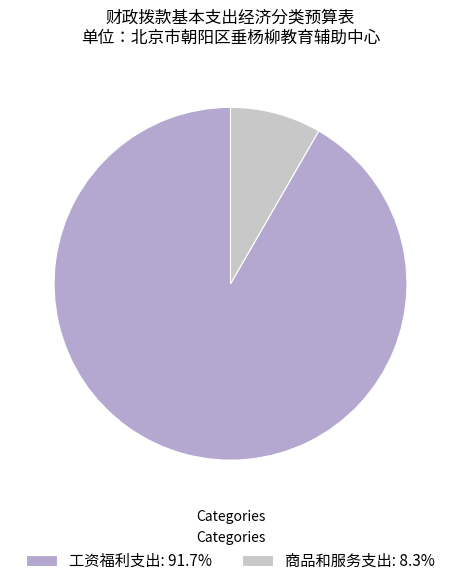

Is 工资福利支出 the majority of the pie?

Yes